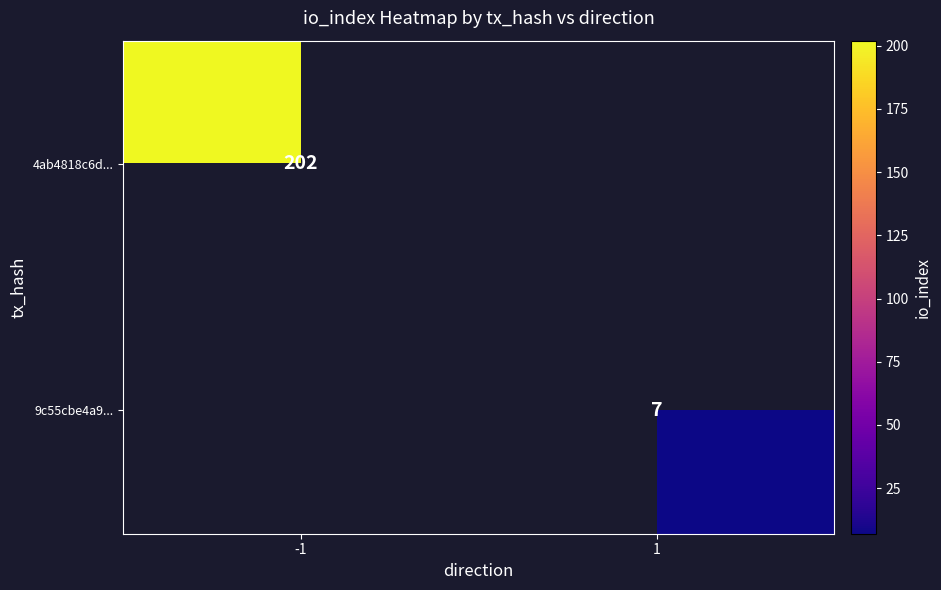

The value of 4ab4818c6d... at -1 is 202. True or false?

True